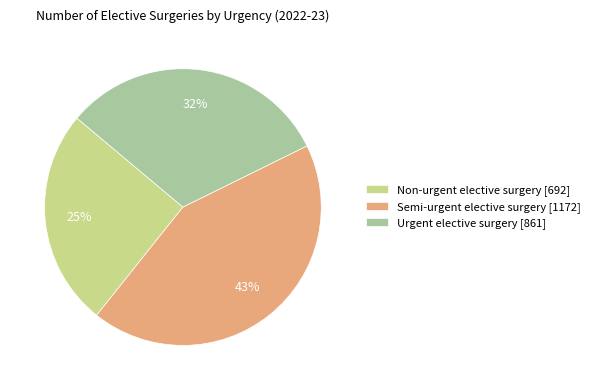

Is there a majority slice in this chart?

No